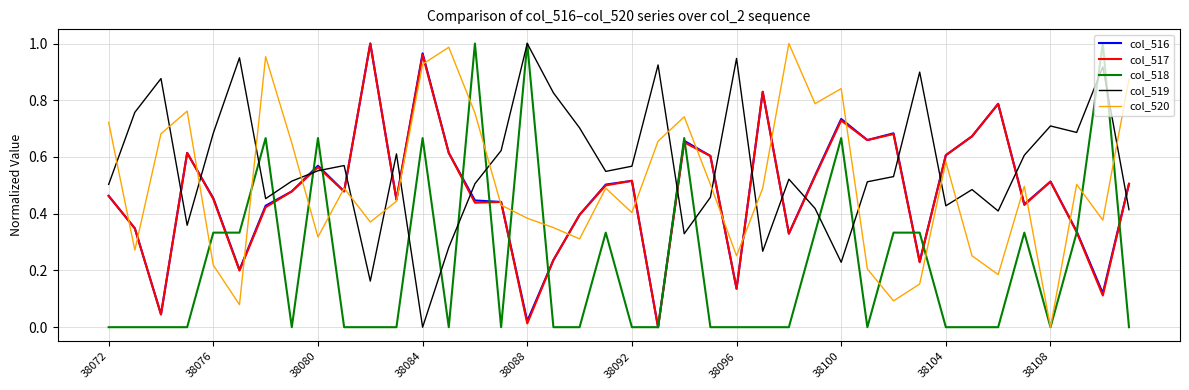

What are all the series names shown in the legend?

col_516, col_517, col_518, col_519, col_520